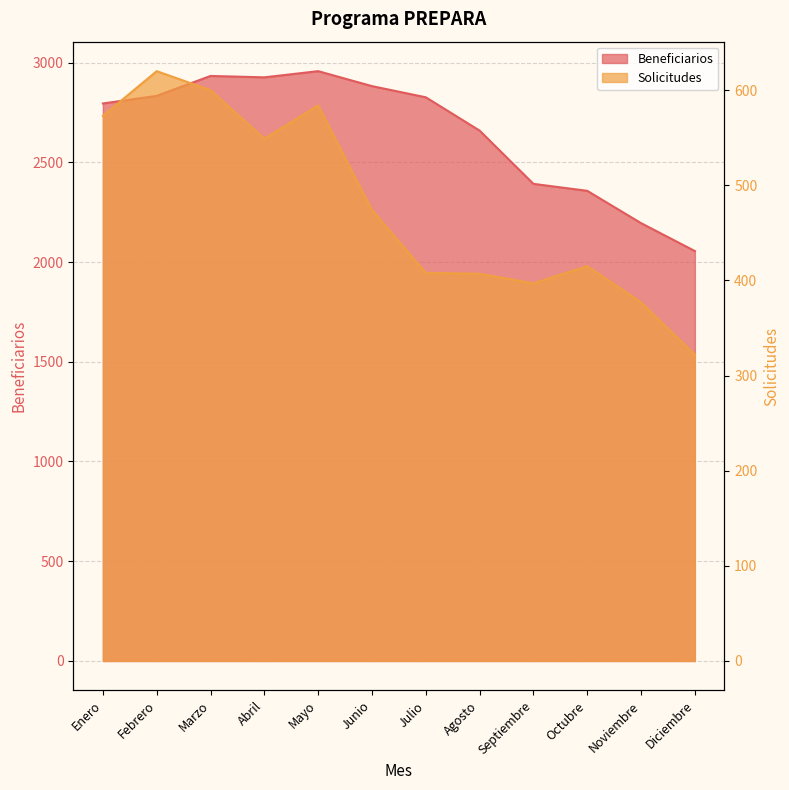

At Noviembre, list the series in order from largest to smallest.

Beneficiarios, Solicitudes